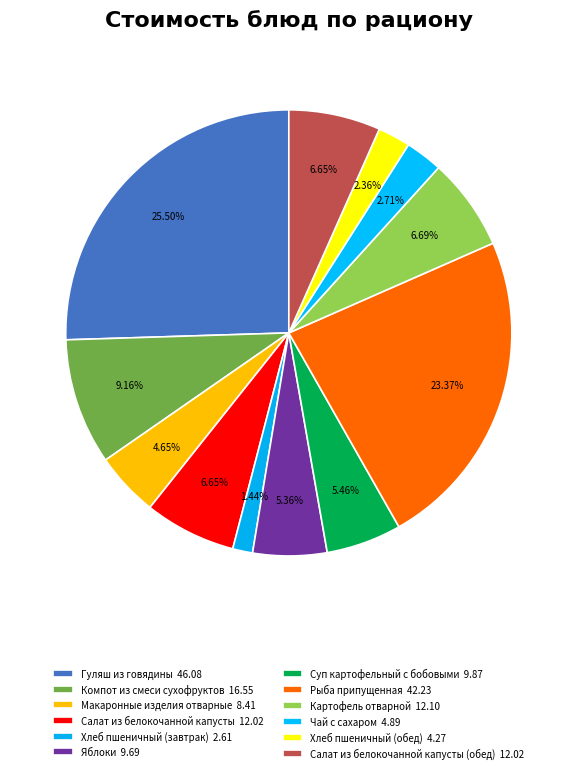

How many slices are in this pie chart?

12